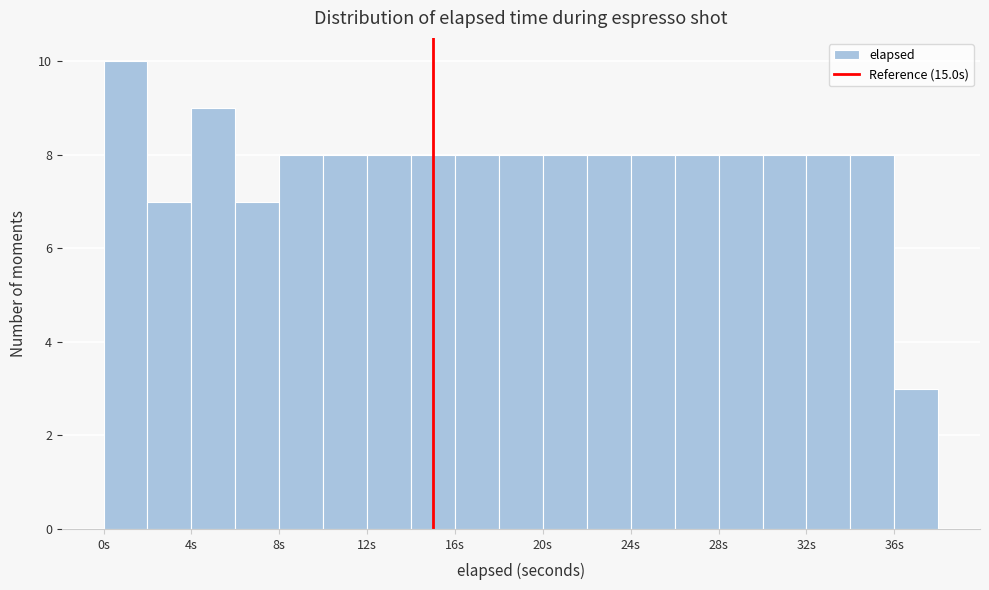

What is the height of the bar covering 4 to 6 on the x-axis? The values are not printed on the chart, so give them approximately, as read against the axis.

9